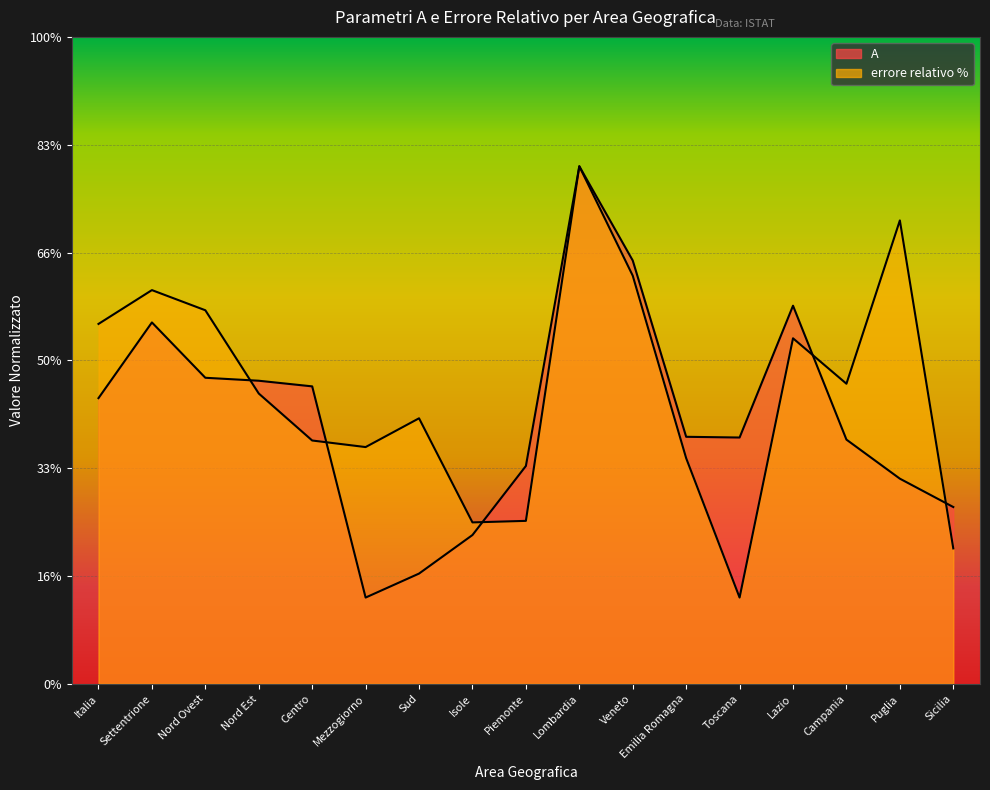

List the series in order of their peak value, highest first.

A, errore relativo %